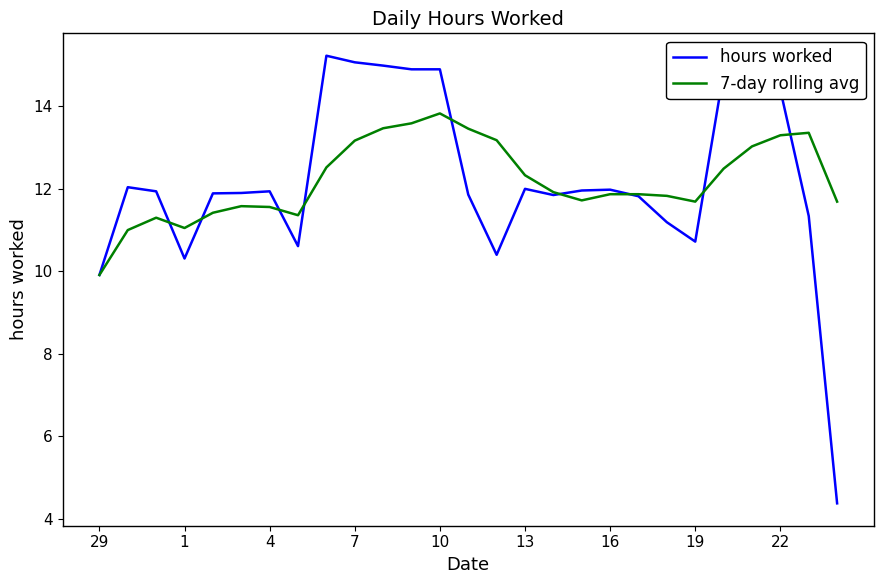

Which series has the widest spread of values?

hours worked